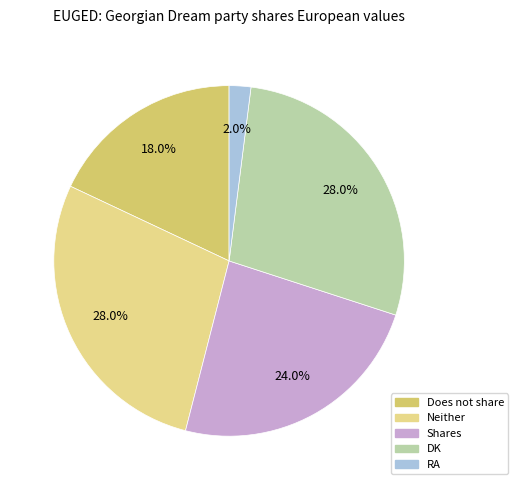

Which has a higher value, Neither or Does not share?

Neither